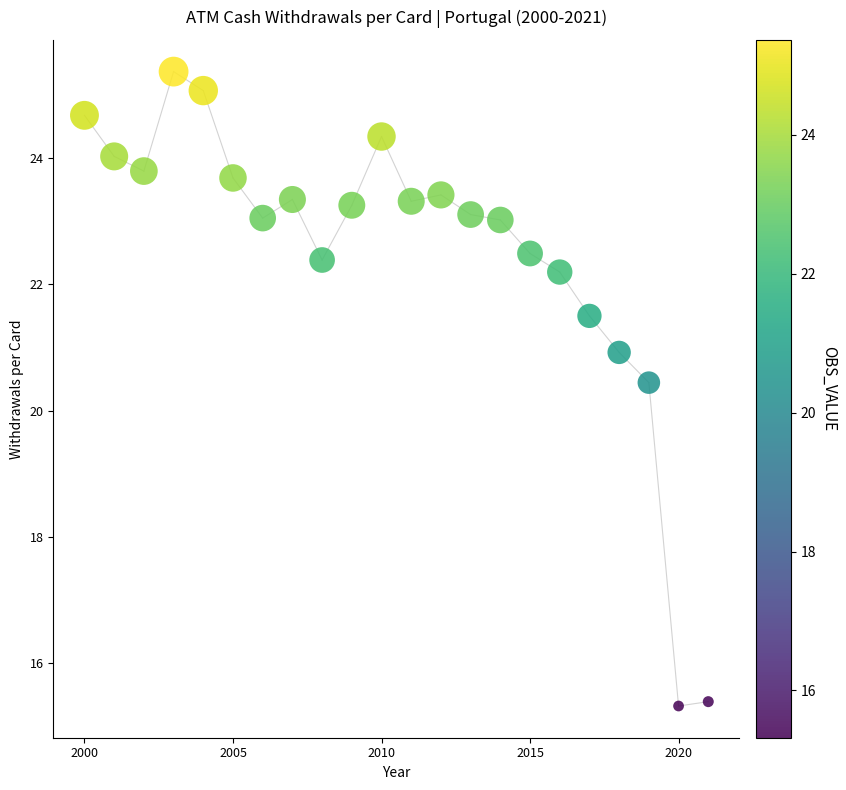

What Y value in the scatter plot is closest to 20?

20.4